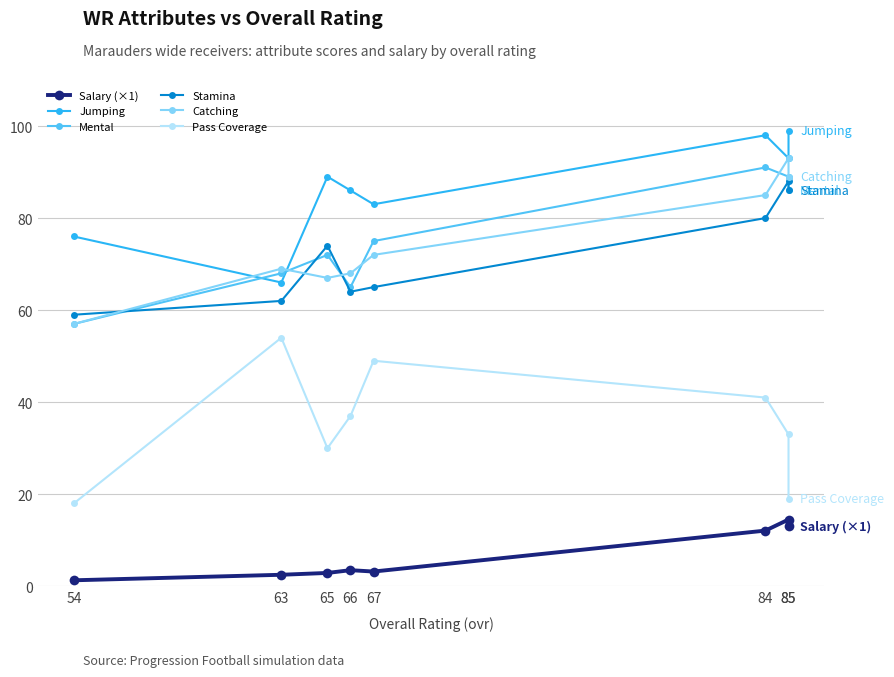

Is it true that stamina equals 74.0 at 65?

True